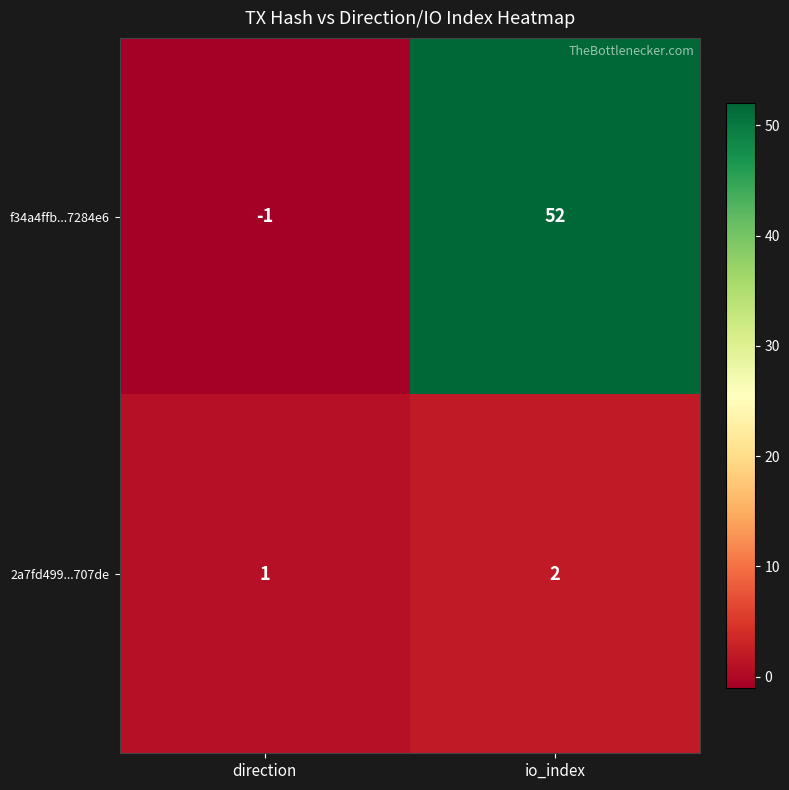

What is the difference between the maximum and minimum values in the f34a4ffb...7284e6 series?

53